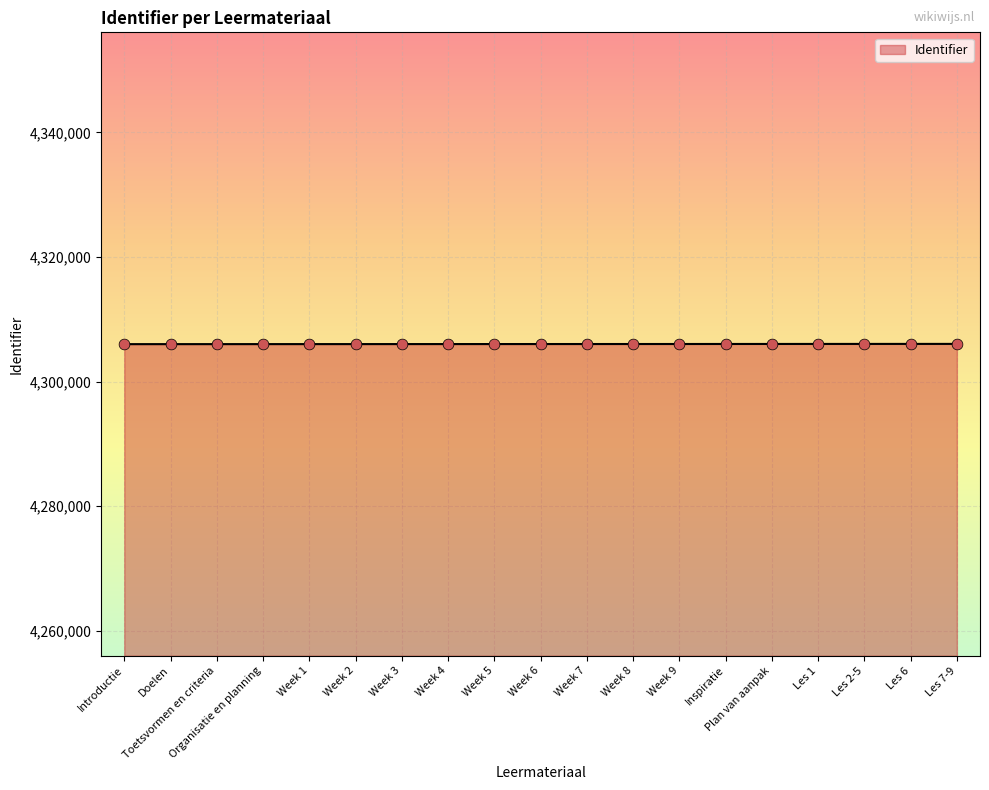

What is the change in value from Doelen to Week 1?

+4